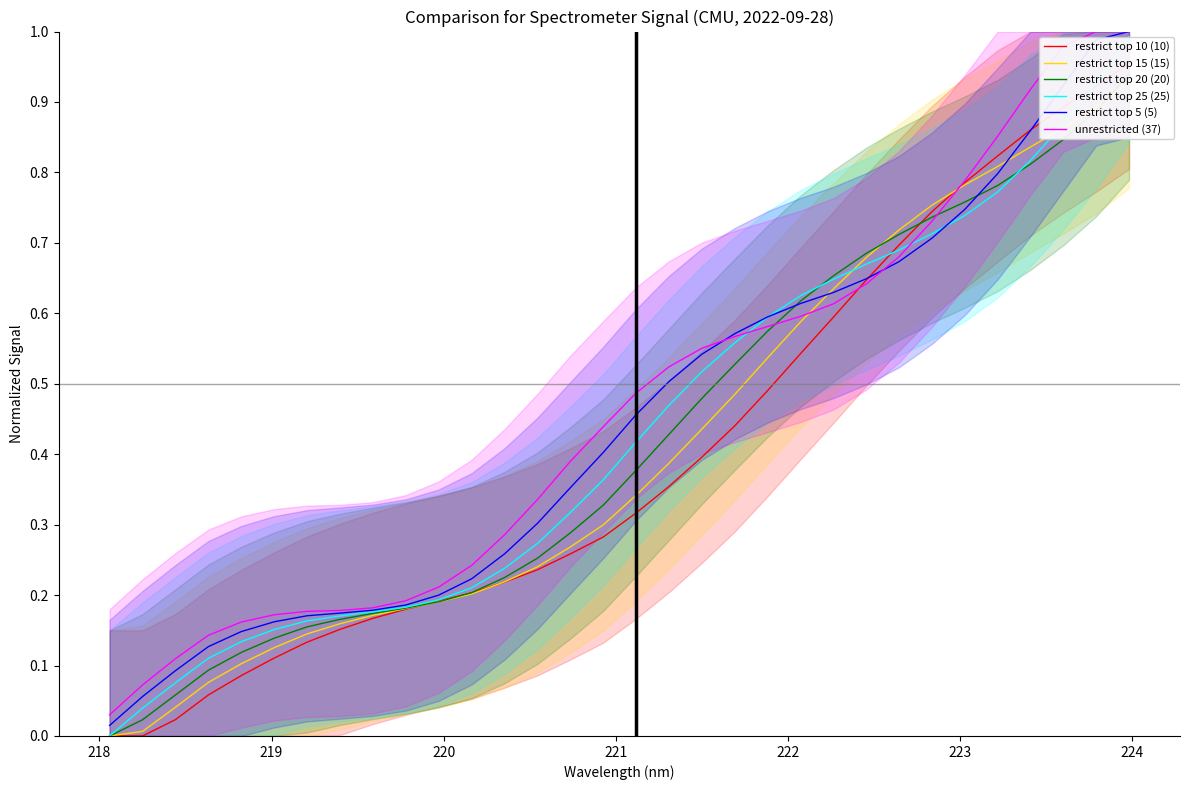

Does the chart display data point markers on the line(s)?

No